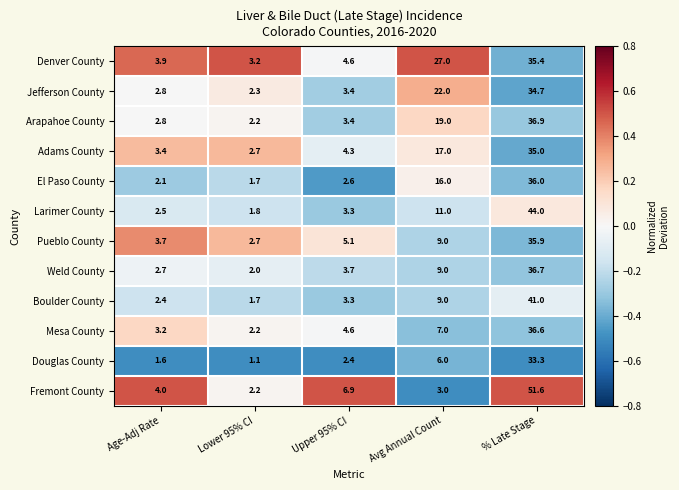

What is the sum of the El Paso County values at Upper 95% CI and Age-Adj Rate?

4.7